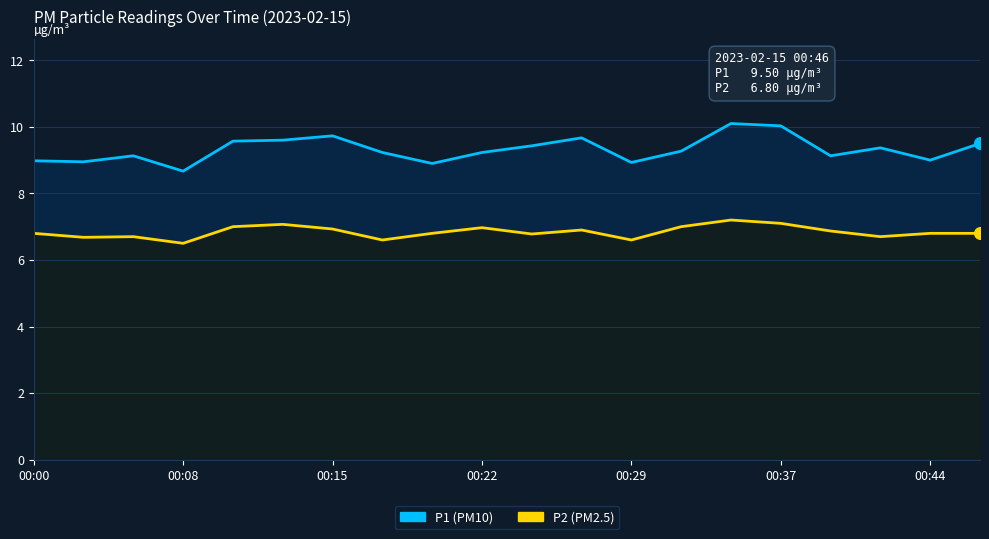

Which series has the widest spread of Y values?

P1